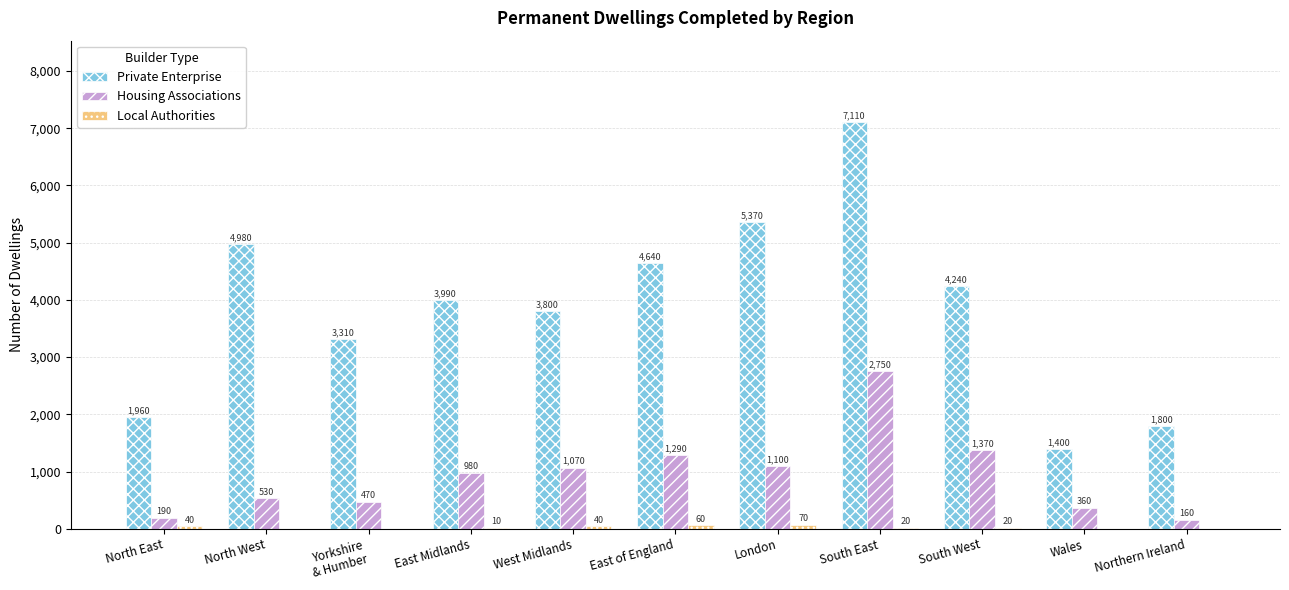

Between North West and East Midlands, which series saw the biggest shift?

Private Enterprise